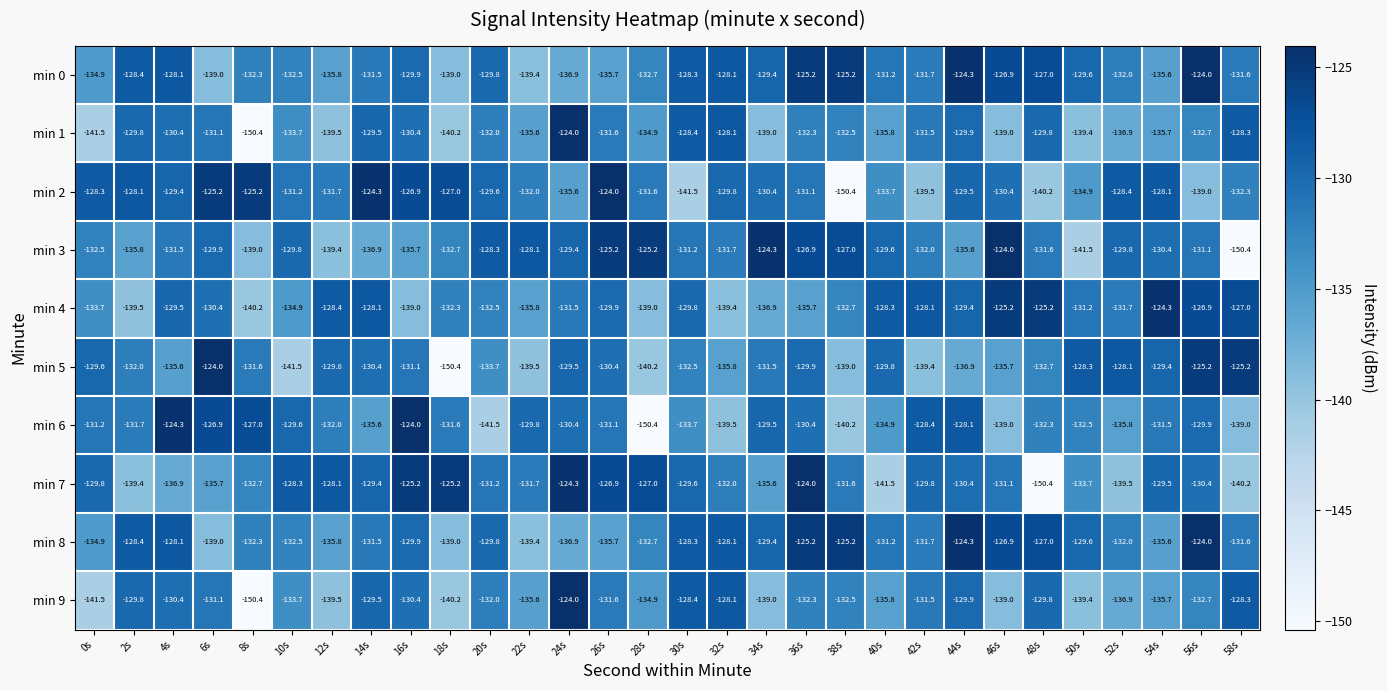

What is the sum of the min 6 values at 50s and 24s?

-262.9